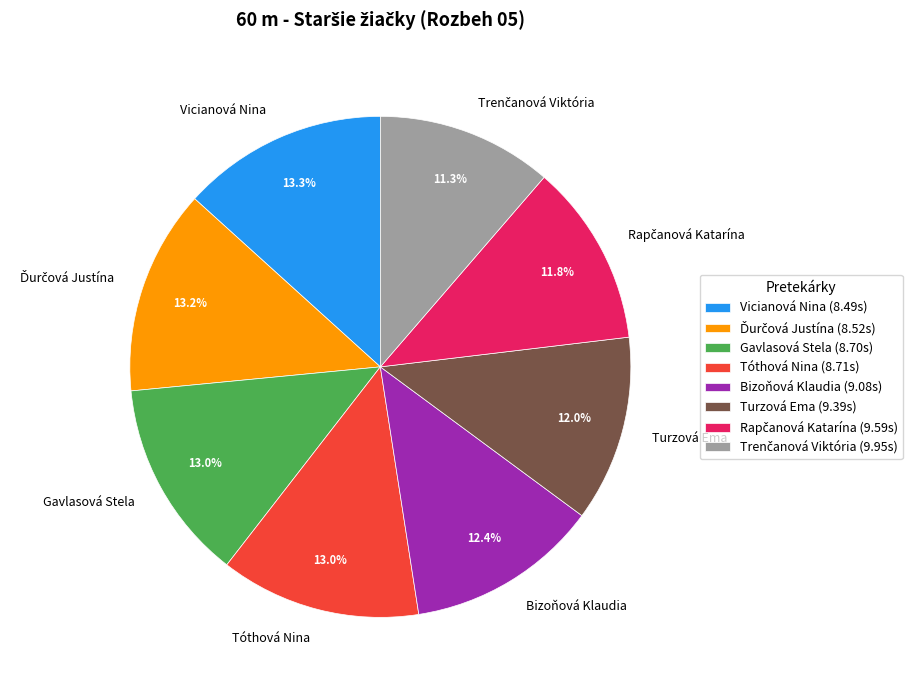

True or false: Tóthová Nina accounts for 3% of the total.

False